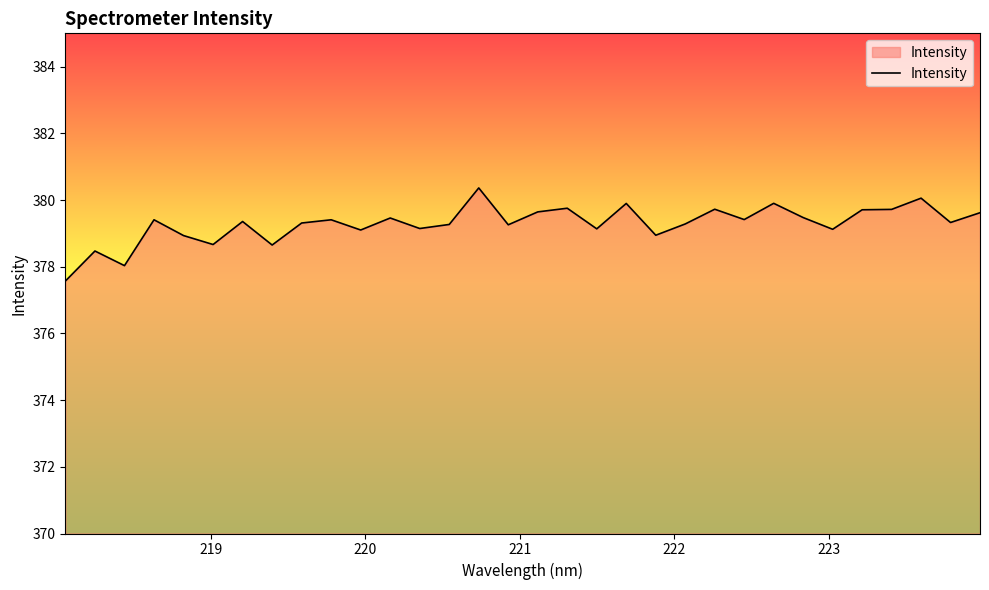

What is the difference between the maximum and minimum values?

2.8